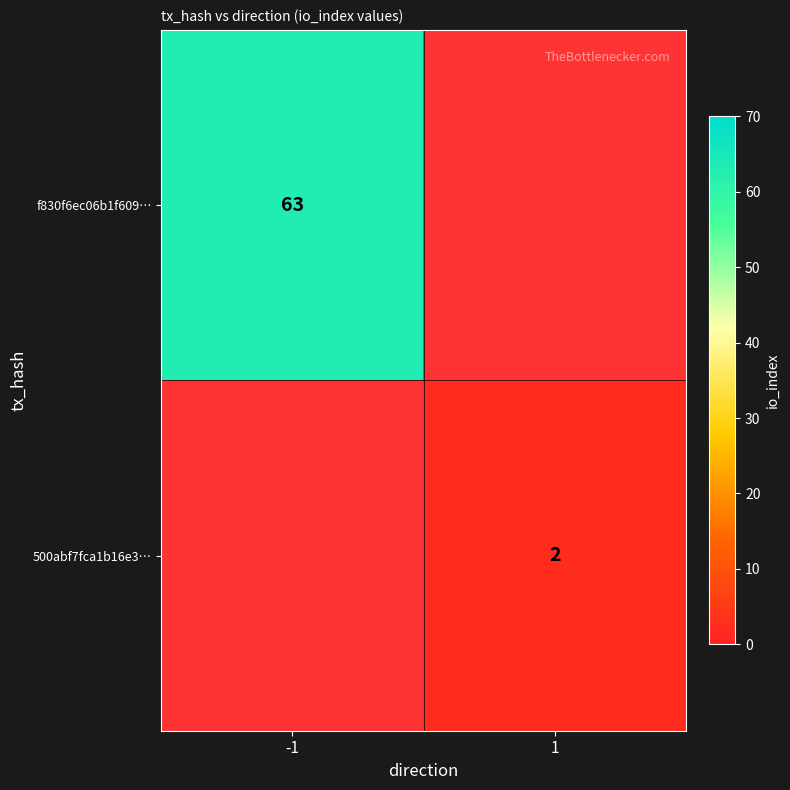

True or false: 500abf7fca1b16e3… has a value of 3 at 1.

False